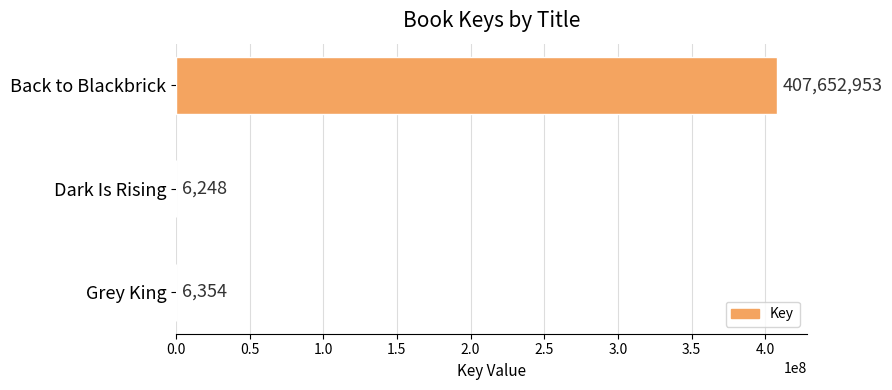

Does the chart contain stacked bars?

No